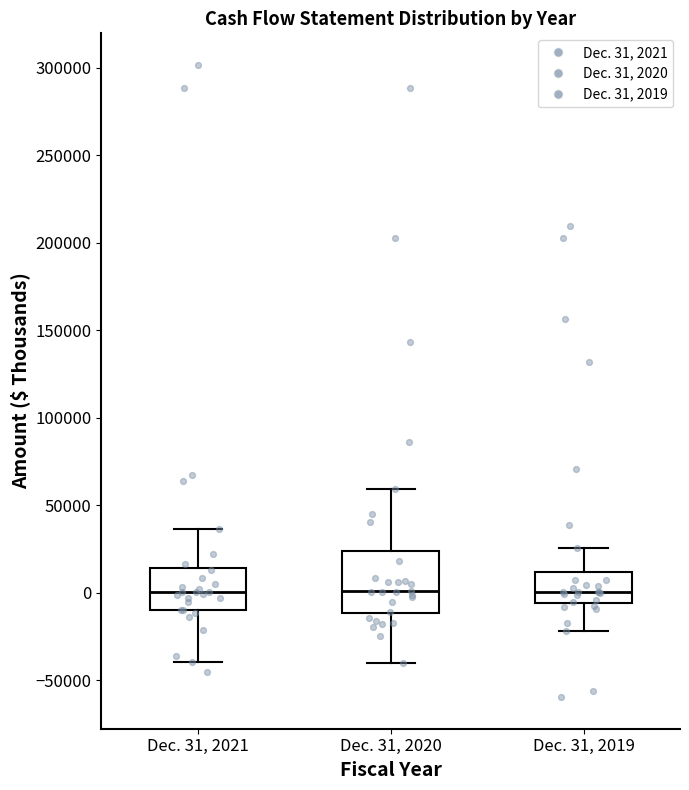

Which box is the tallest, from its lower edge to its upper edge?

Dec. 31, 2020